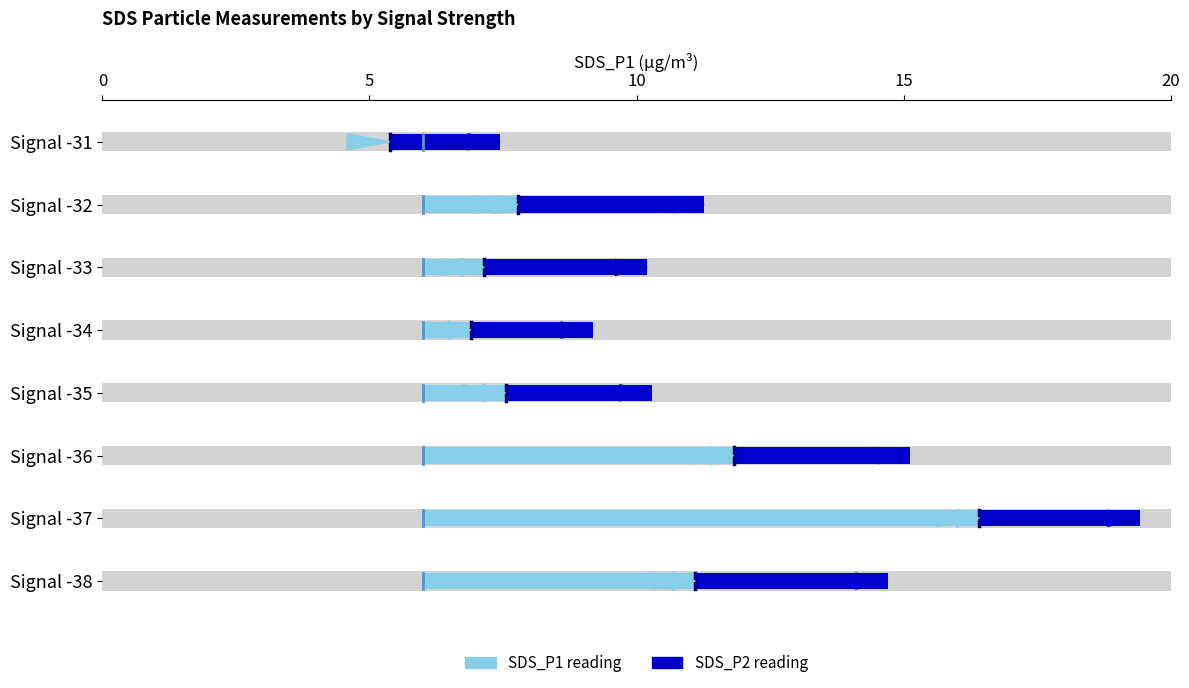

The value of SDS_P1 at Signal -35 is 11.6. True or false?

False